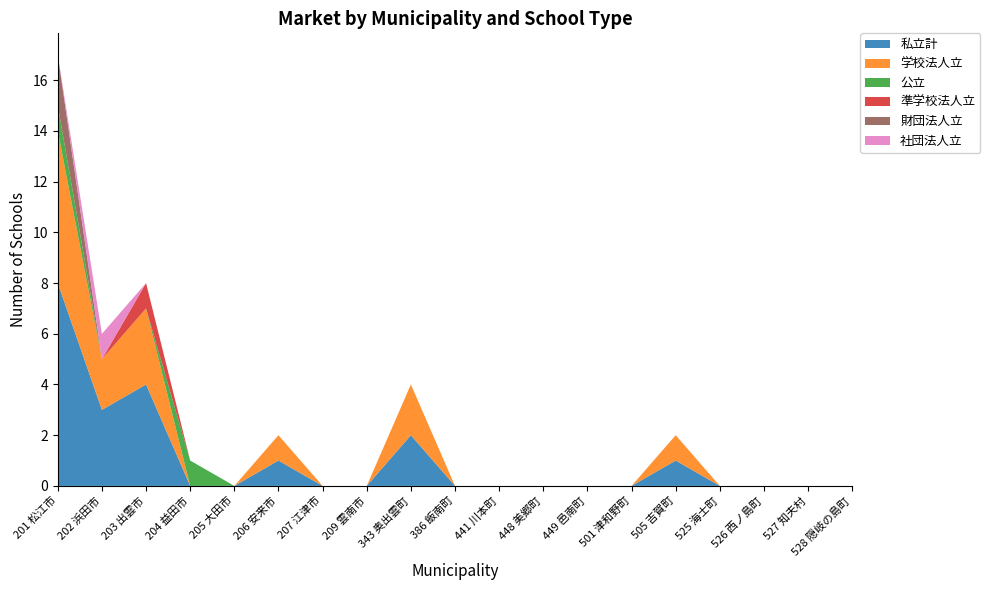

Reading right to left, extract all data points from this chart.

私立計: 0	0	0	0	1	0	0	0	0	0	2	0	0	1	0	0	4	3	8
学校法人立: 0	0	0	0	1	0	0	0	0	0	2	0	0	1	0	0	3	2	6
公立: 0	0	0	0	0	0	0	0	0	0	0	0	0	0	0	1	0	0	1
準学校法人立: 0	0	0	0	0	0	0	0	0	0	0	0	0	0	0	0	1	0	0
財団法人立: 0	0	0	0	0	0	0	0	0	0	0	0	0	0	0	0	0	0	2
社団法人立: 0	0	0	0	0	0	0	0	0	0	0	0	0	0	0	0	0	1	0